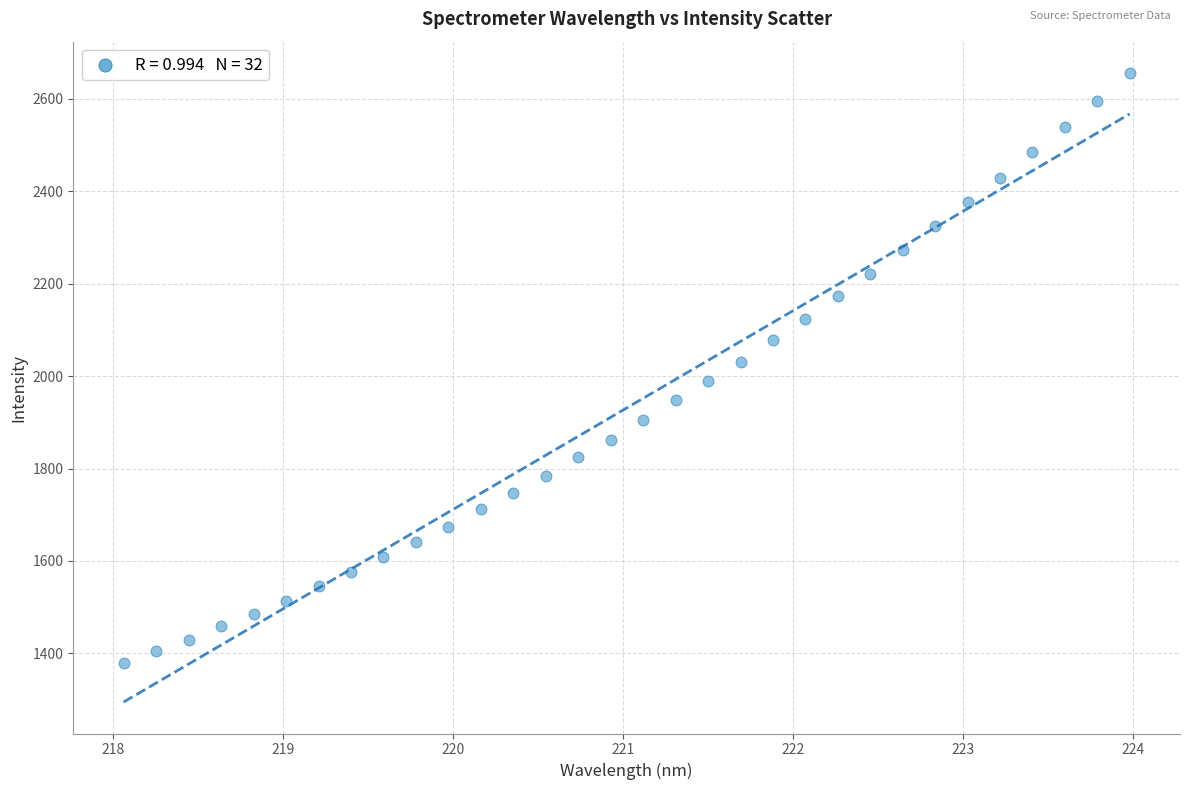

What is the range of X values (max minus min)?

5.9